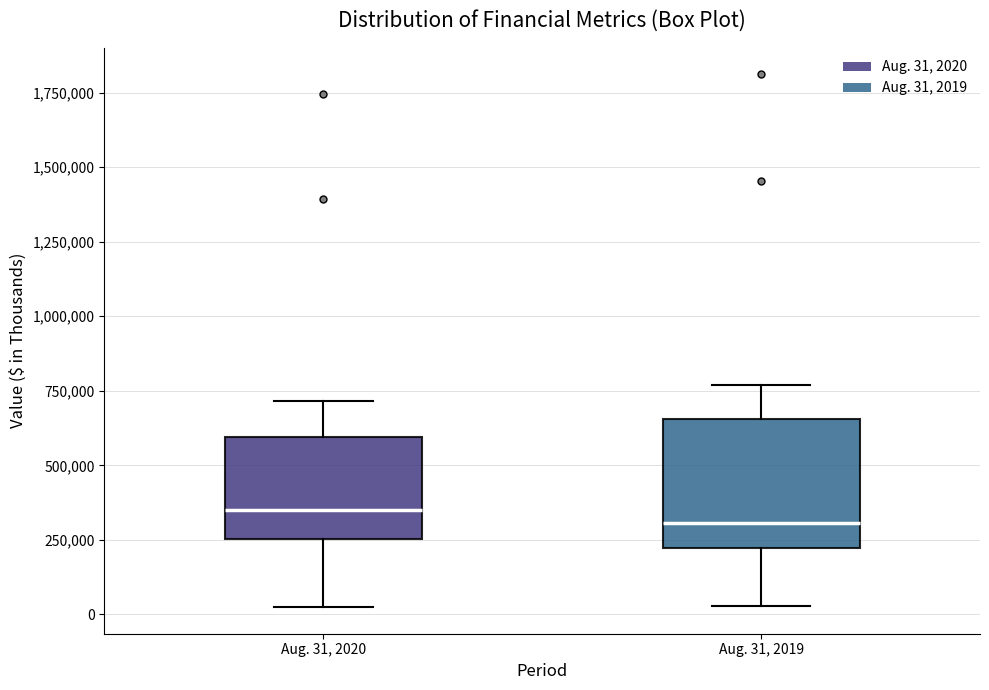

Reading left to right, read every box against the y-axis: the position of its median line, the range the box covers, and the ends of its whiskers. The values are not printed on the chart, so give them approximately, as read against the axis.

Aug. 31, 2020: median 350000, box 250000 to 600000, whiskers 0 to 700000
Aug. 31, 2019: median 300000, box 200000 to 650000, whiskers 50000 to 750000